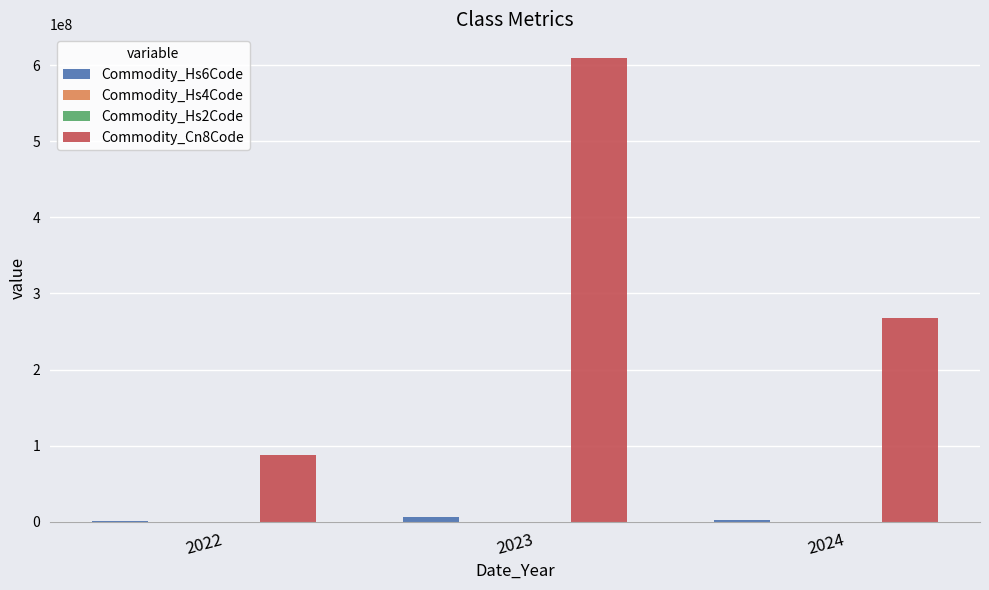

Are the bars grouped side by side (vs. stacked)?

Yes